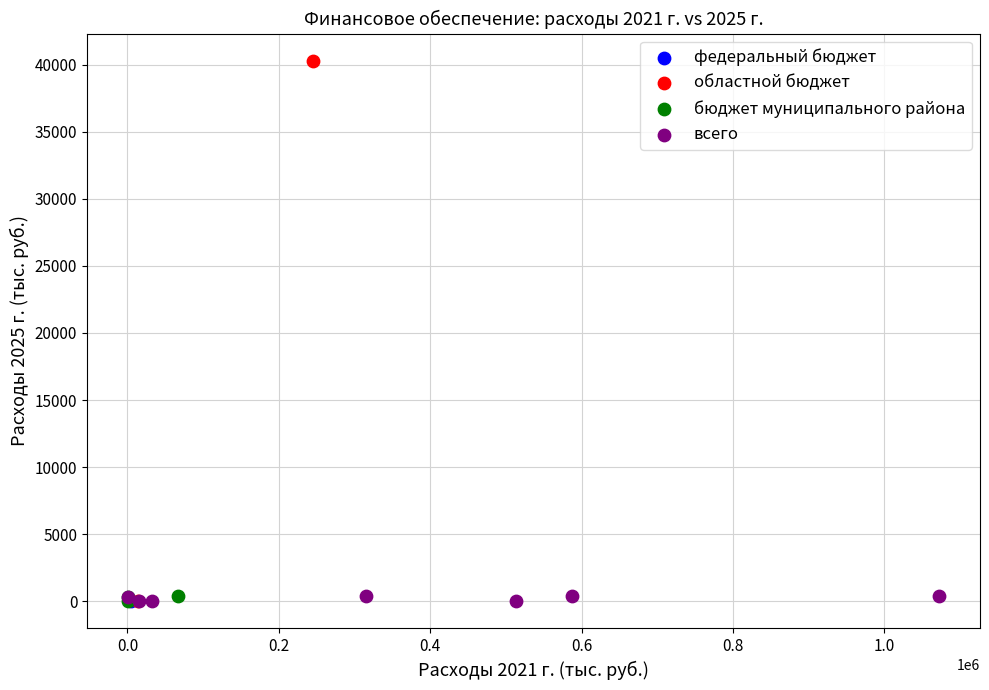

Which series reaches the maximum Y coordinate?

областной бюджет